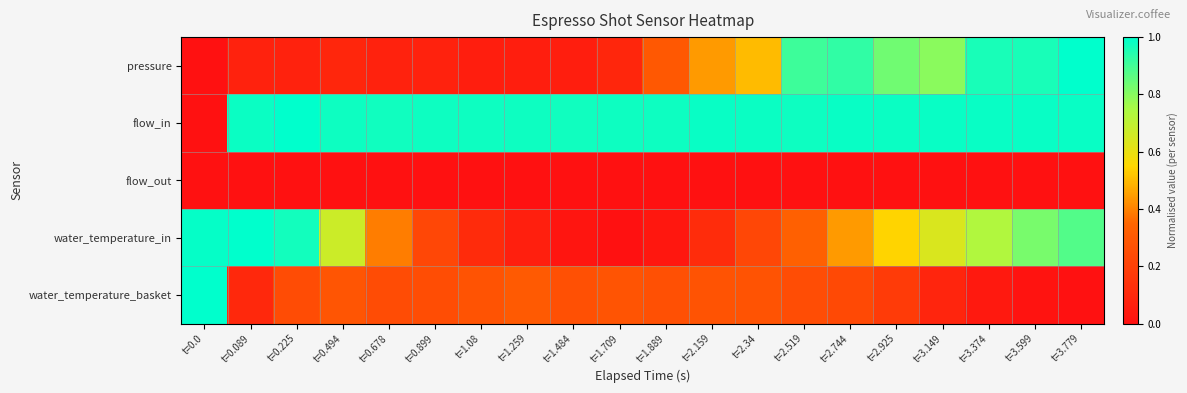

Reading left to right, what are all the values shown in this chart?

pressure: t=0.0=0.0	t=0.089=0.1	t=0.225=0.1	t=0.494=0.1	t=0.678=0.1	t=0.899=0.1	t=1.08=0.1	t=1.259=0.1	t=1.484=0.1	t=1.709=0.1	t=1.889=0.3	t=2.159=0.4	t=2.34=0.5	t=2.519=0.9	t=2.744=0.9	t=2.925=0.8	t=3.149=0.8	t=3.374=1.0	t=3.599=1.0	t=3.779=1.0
flow_in: t=0.0=0.0	t=0.089=1.0	t=0.225=1.0	t=0.494=1.0	t=0.678=1.0	t=0.899=1.0	t=1.08=1.0	t=1.259=1.0	t=1.484=1.0	t=1.709=1.0	t=1.889=1.0	t=2.159=1.0	t=2.34=1.0	t=2.519=1.0	t=2.744=1.0	t=2.925=1.0	t=3.149=1.0	t=3.374=1.0	t=3.599=1.0	t=3.779=1.0
flow_out: t=0.0=0.0	t=0.089=0.0	t=0.225=0.0	t=0.494=0.0	t=0.678=0.0	t=0.899=0.0	t=1.08=0.0	t=1.259=0.0	t=1.484=0.0	t=1.709=0.0	t=1.889=0.0	t=2.159=0.0	t=2.34=0.0	t=2.519=0.0	t=2.744=0.0	t=2.925=0.0	t=3.149=0.0	t=3.374=0.0	t=3.599=0.0	t=3.779=0.0
water_temperature_in: t=0.0=1.0	t=0.089=1.0	t=0.225=1.0	t=0.494=0.7	t=0.678=0.4	t=0.899=0.2	t=1.08=0.1	t=1.259=0.1	t=1.484=0.0	t=1.709=0.0	t=1.889=0.0	t=2.159=0.1	t=2.34=0.2	t=2.519=0.3	t=2.744=0.4	t=2.925=0.5	t=3.149=0.6	t=3.374=0.7	t=3.599=0.8	t=3.779=0.9
water_temperature_basket: t=0.0=1.0	t=0.089=0.1	t=0.225=0.2	t=0.494=0.3	t=0.678=0.2	t=0.899=0.3	t=1.08=0.3	t=1.259=0.3	t=1.484=0.3	t=1.709=0.3	t=1.889=0.3	t=2.159=0.3	t=2.34=0.3	t=2.519=0.2	t=2.744=0.2	t=2.925=0.2	t=3.149=0.1	t=3.374=0.0	t=3.599=0.0	t=3.779=0.0